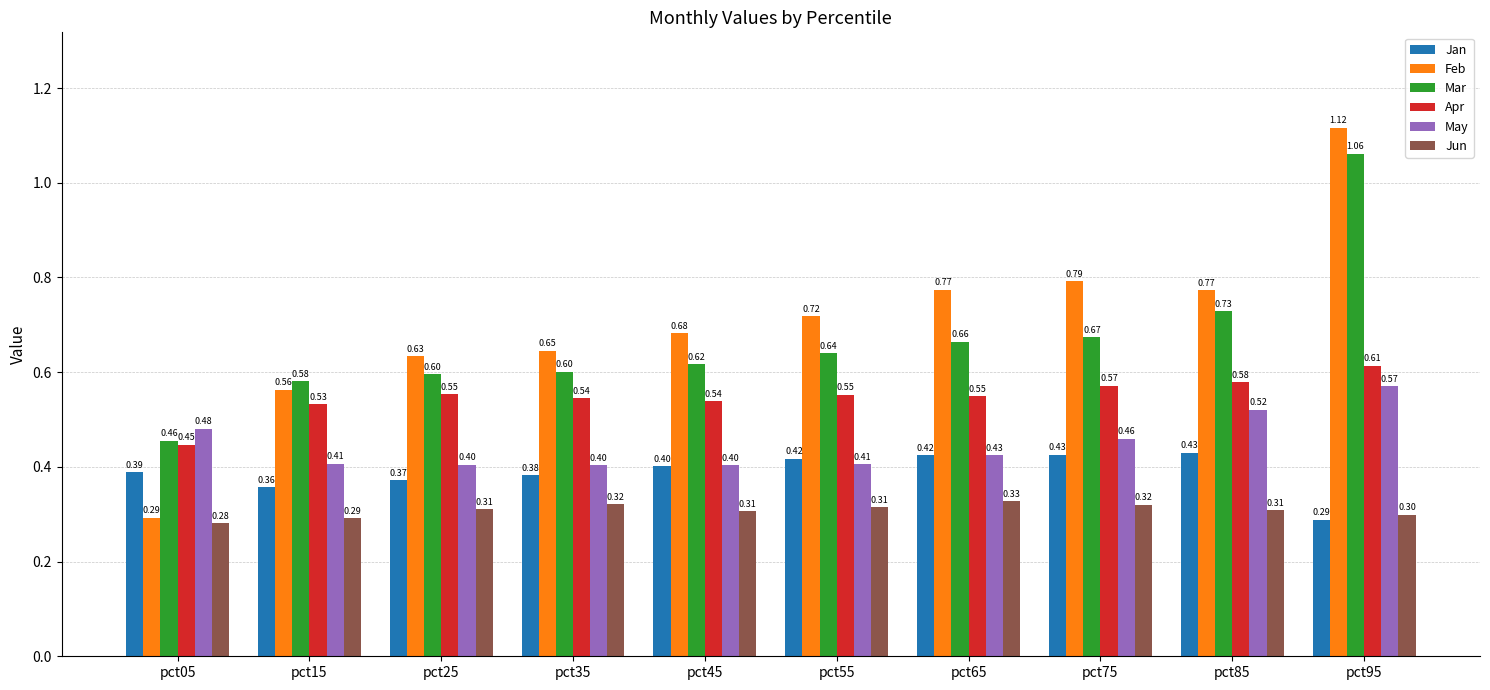

Which category has the lowest value in the Jun series?

pct05